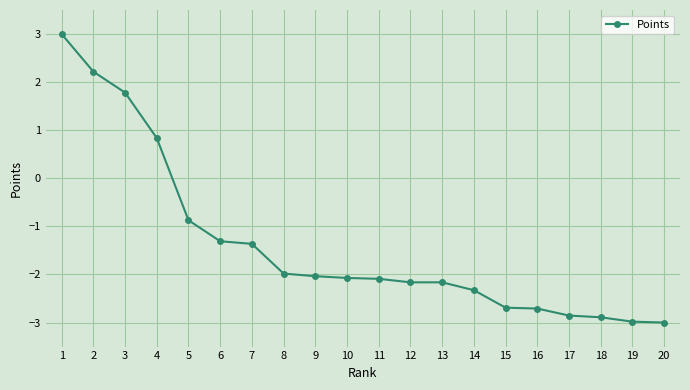

Read the value at 13.

-2.2